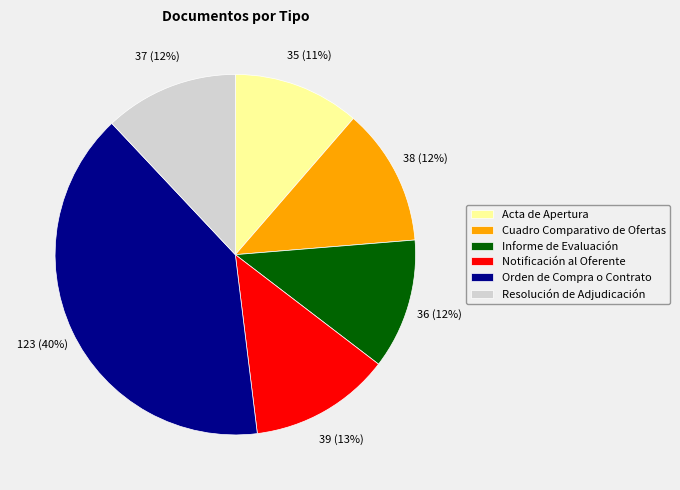

To the nearest percent, what is the difference between the largest and smallest slice percentages?

29%